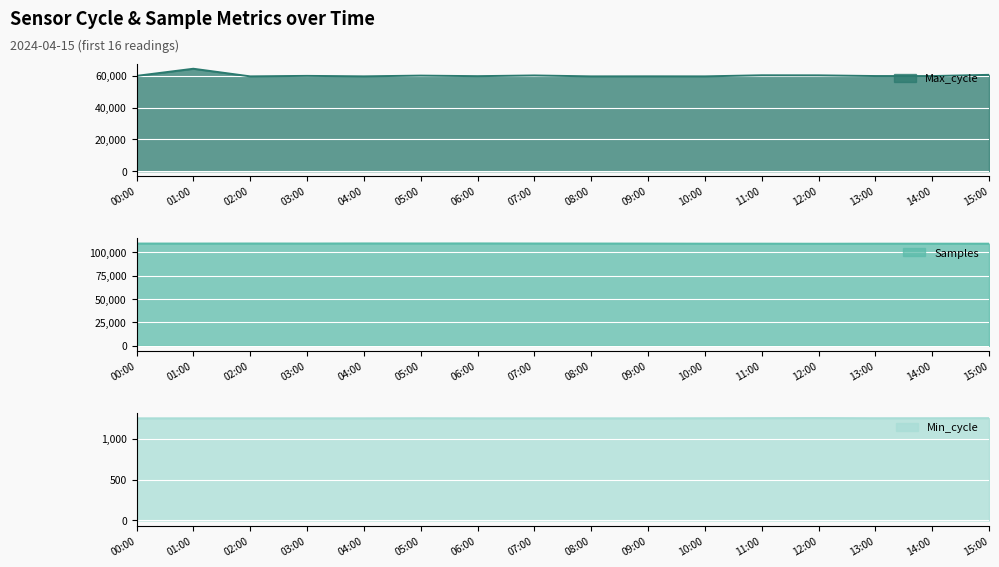

True or false: Samples and Min_cycle cross at least once.

False